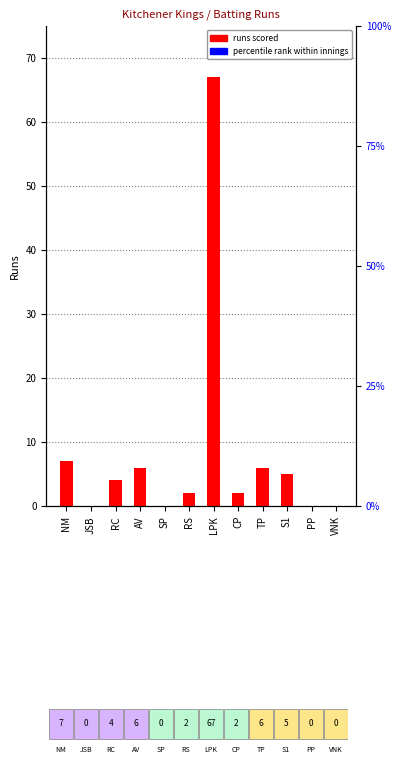

Which has a higher value, VNK or S1?

S1